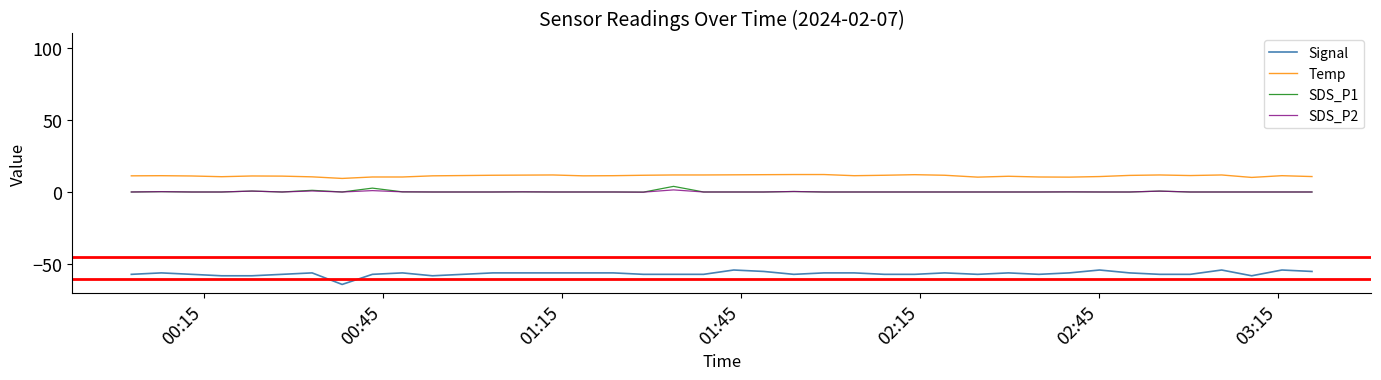

What is the minimum value for Signal?

-64.0